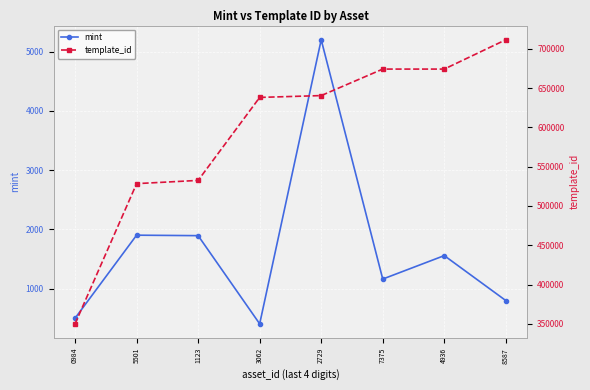

What are all the series names shown in the legend?

mint, template_id